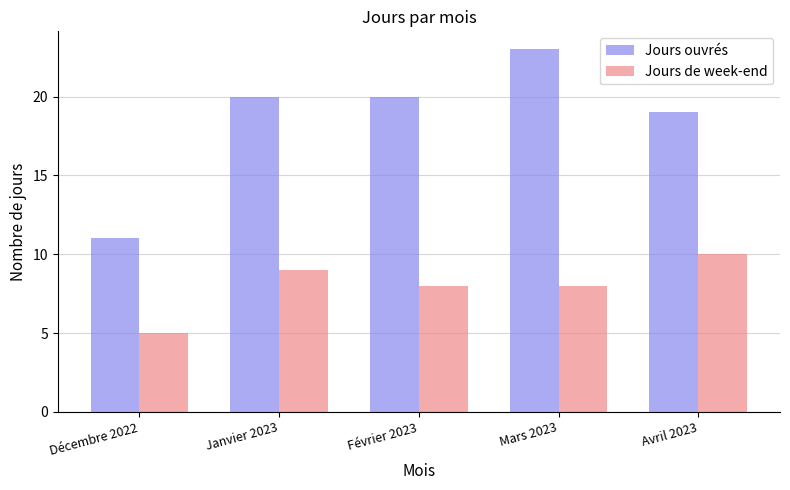

Which series has the largest total across all categories?

Jours ouvrés